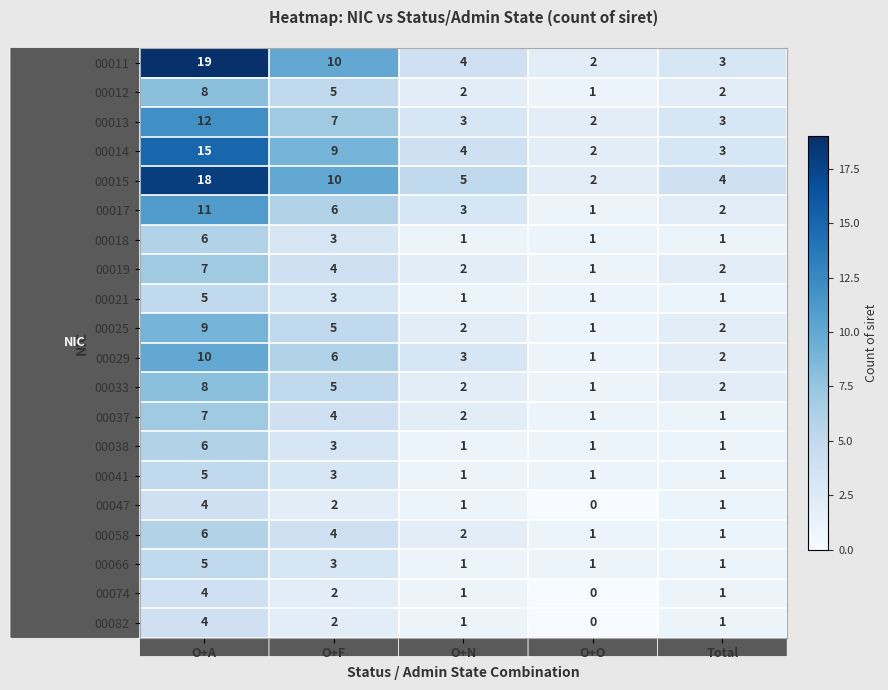

Rank the categories by 00015 value from highest to lowest.

O+A, O+F, O+N, Total, O+O